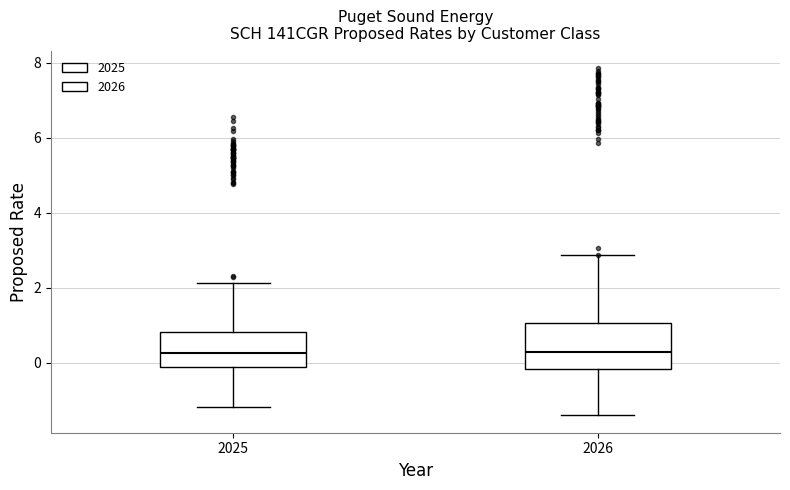

Comparing the boxes themselves (not the whiskers), which one is the tallest?

2026